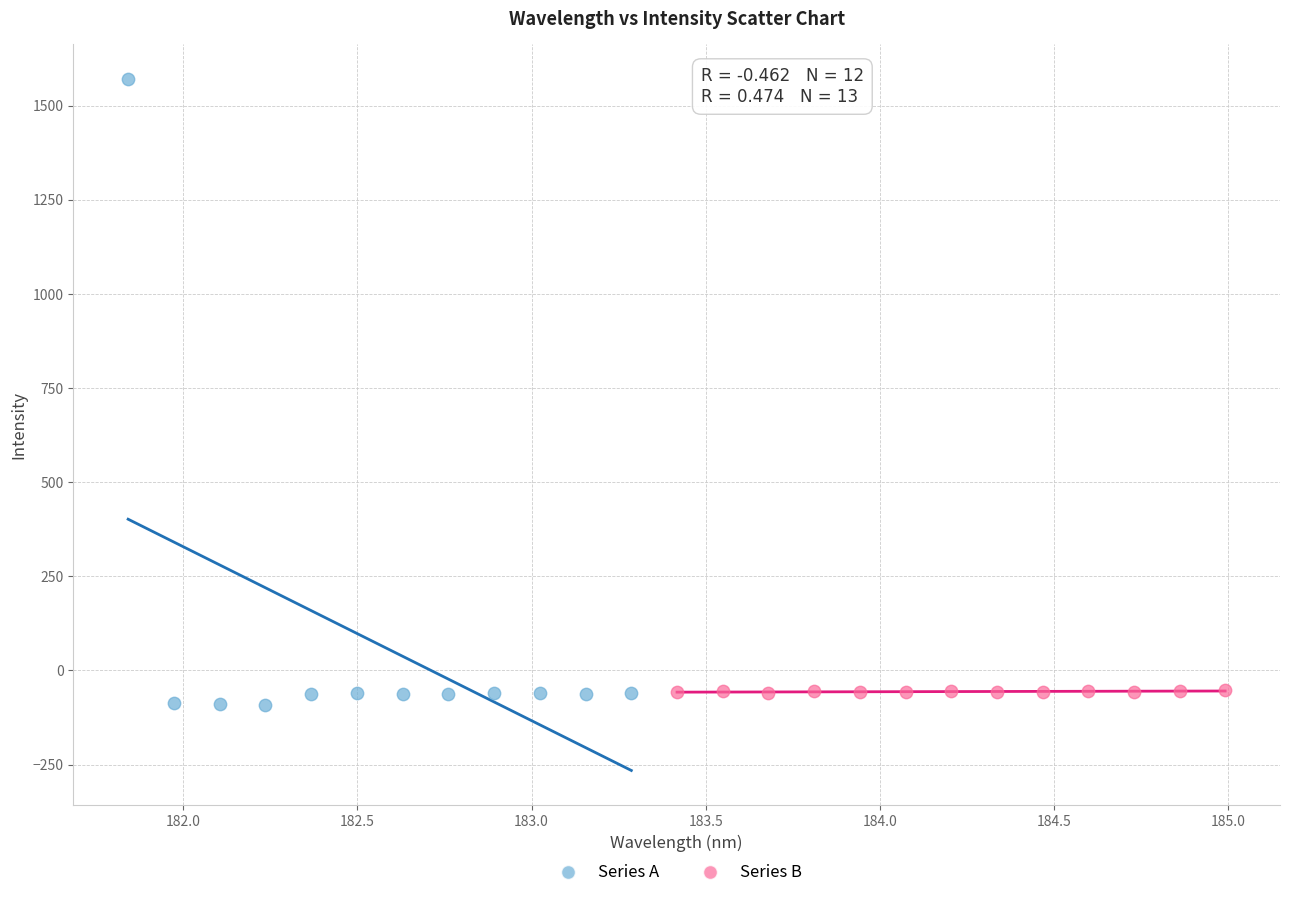

Which series contains the highest Y value?

Series A